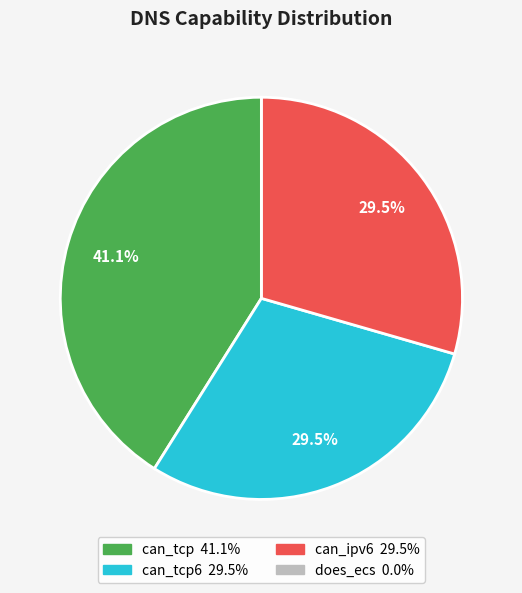

Does any single category account for the majority?

No